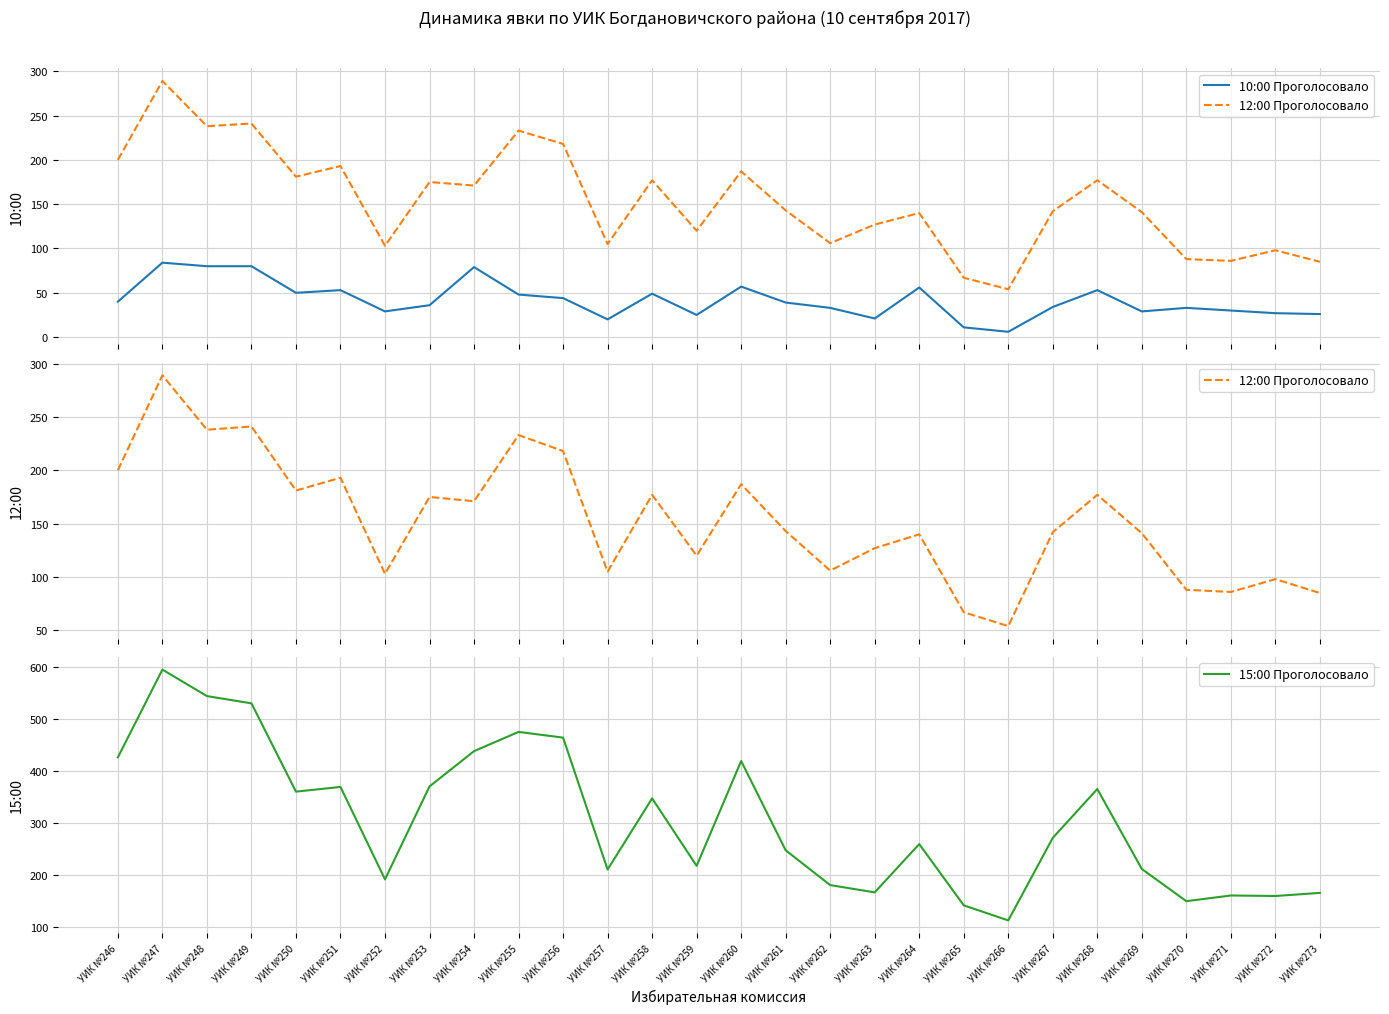

Between УИК №255 and УИК №253, which is larger?

УИК №255